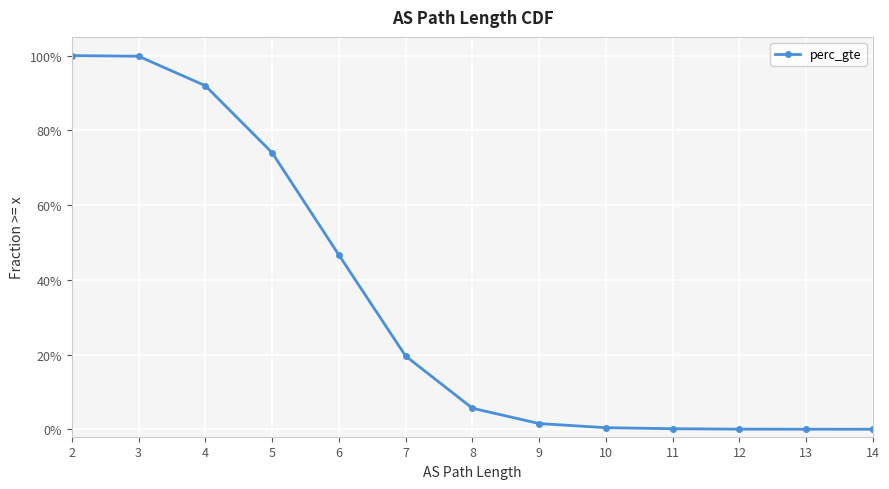

Between 3 and 11, which is larger?

3